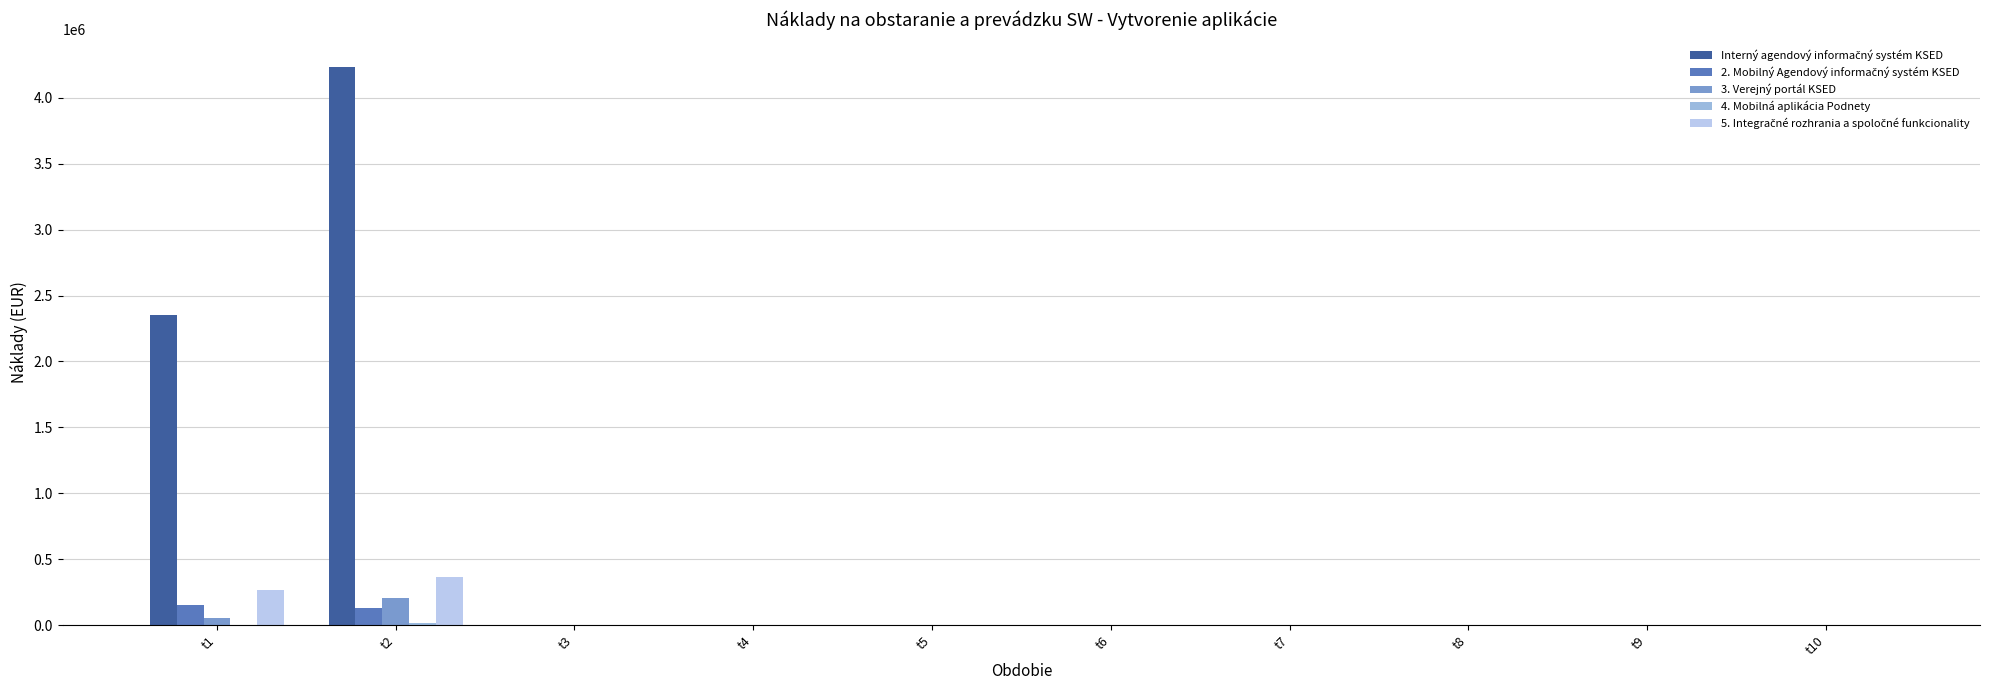

What is the value of the 2. Mobilný Agendový informačný systém KSED bar at the 2nd from the left?

134473.5